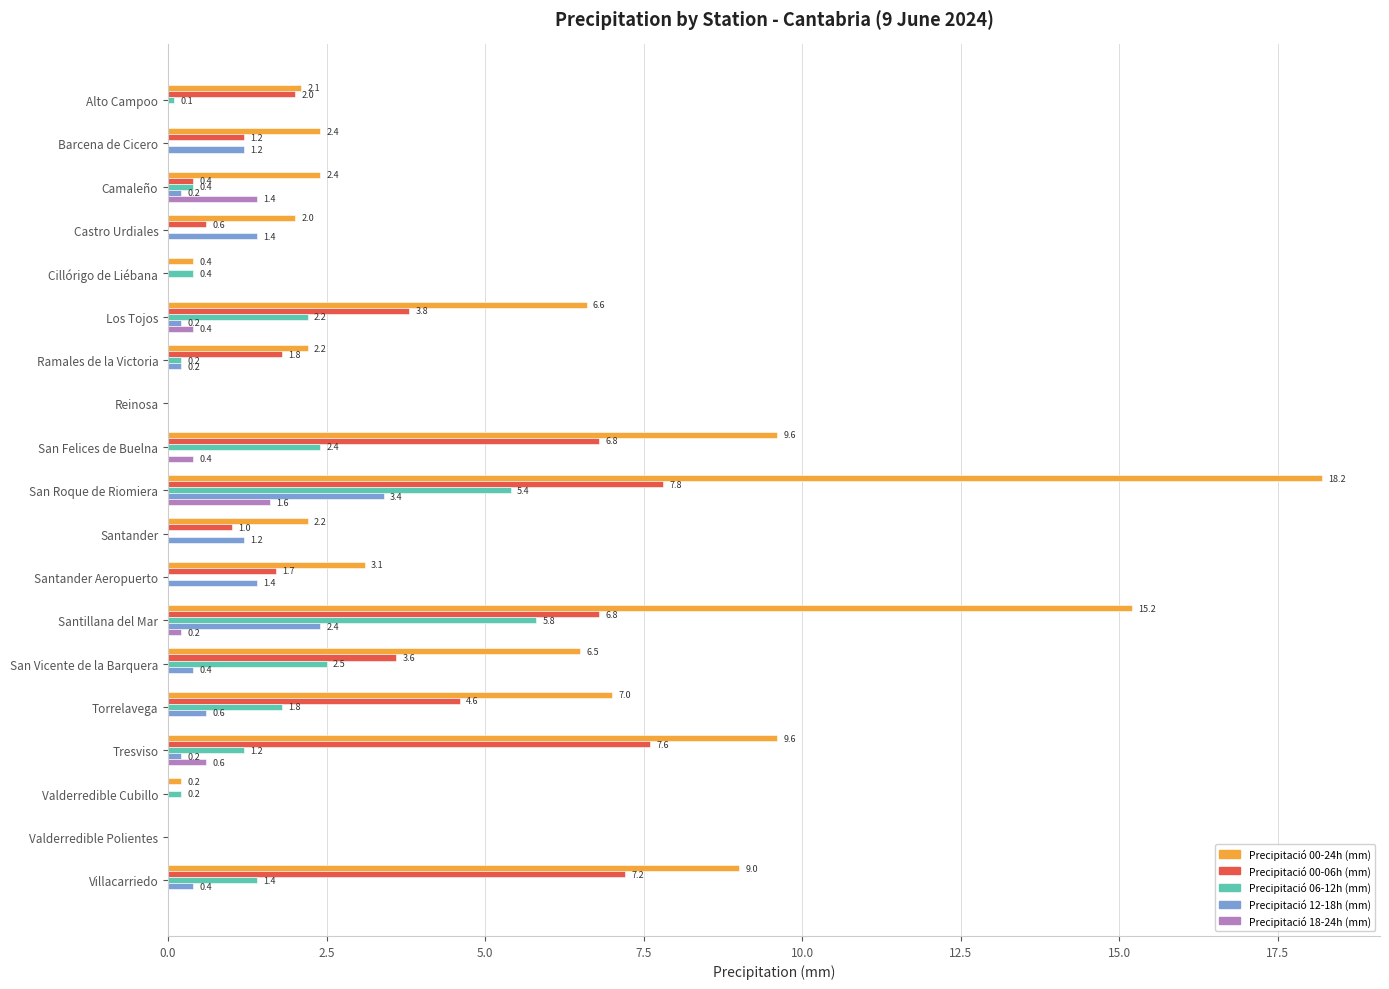

What are all the series names shown in the legend?

Precipitació 00-24h (mm), Precipitació 00-06h (mm), Precipitació 06-12h (mm), Precipitació 12-18h (mm), Precipitació 18-24h (mm)